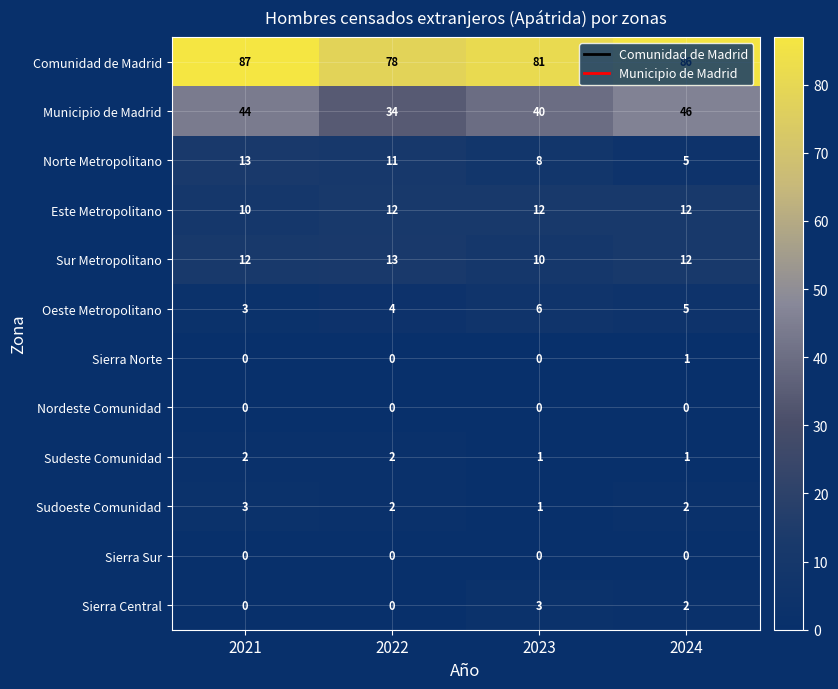

Is it true that Sierra Norte equals 0 at 2021?

True